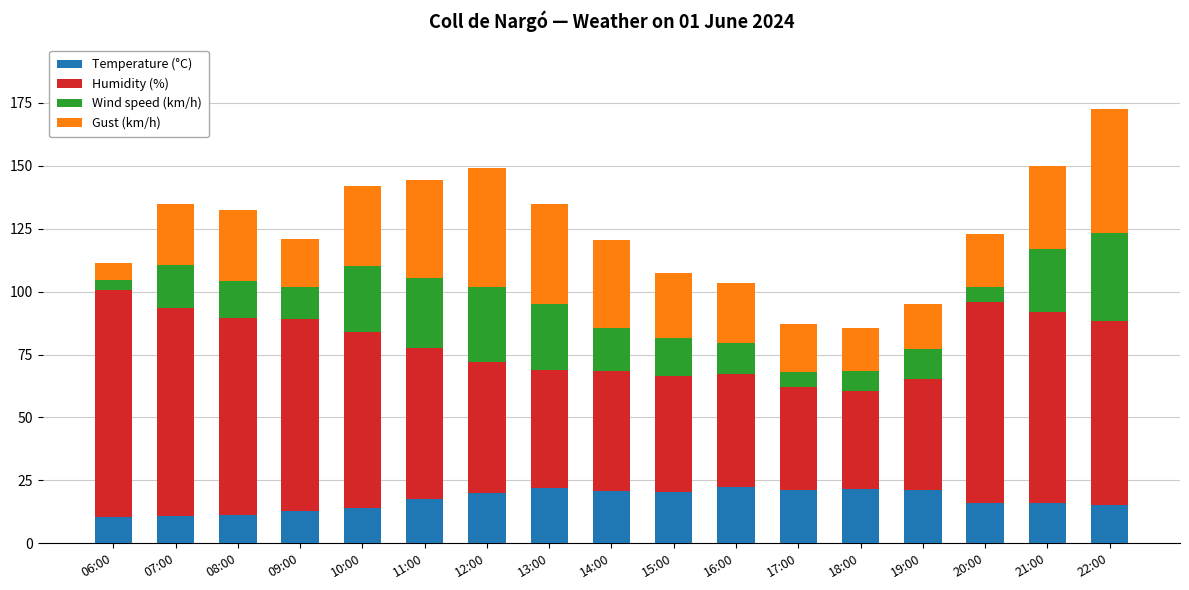

At which category is the sum across all series the highest?

22:00